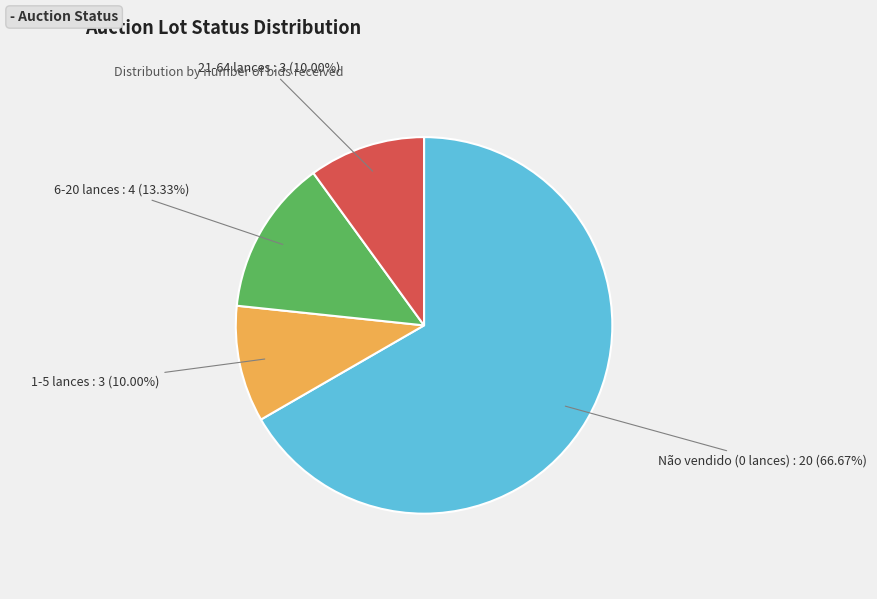

Which category has the biggest portion of the pie?

Não vendido (0 lances)